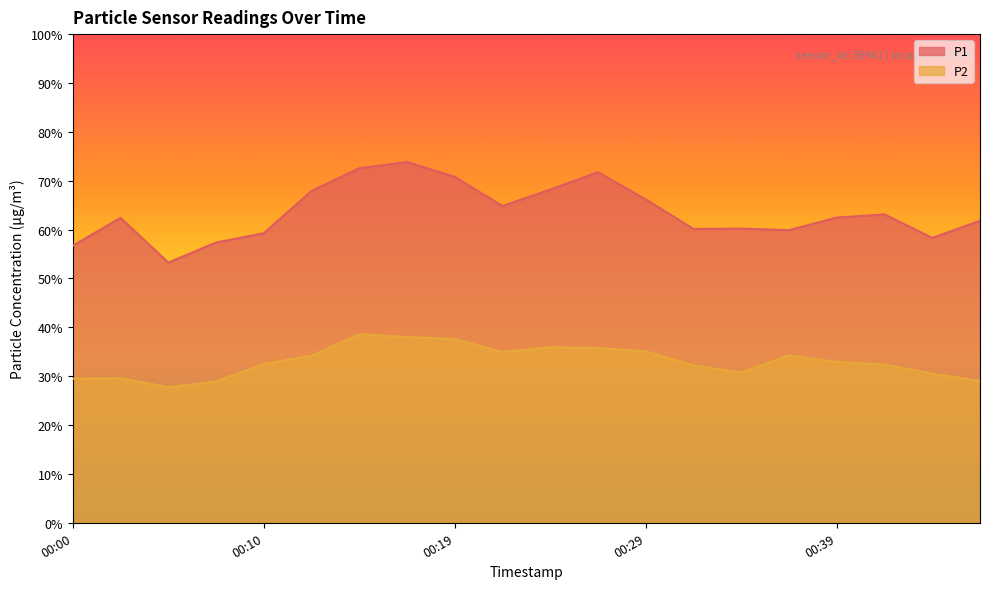

Reading left to right, transcribe all the data shown in this chart.

P1: 00:00=56.7	00:02=62.4	00:05=53.2	00:07=57.4	00:10=59.2	00:12=67.9	00:14=72.5	00:17=73.8	00:19=70.8	00:22=64.8	00:24=68.2	00:27=71.8	00:29=66.2	00:32=60.1	00:34=60.2	00:37=59.9	00:39=62.5	00:41=63.1	00:44=58.3	00:46=61.8
P2: 00:00=29.5	00:02=29.6	00:05=27.8	00:07=28.9	00:10=32.5	00:12=34.2	00:14=38.6	00:17=38.0	00:19=37.6	00:22=35.0	00:24=35.9	00:27=35.8	00:29=35.1	00:32=32.2	00:34=30.8	00:37=34.2	00:39=32.9	00:41=32.4	00:44=30.5	00:46=29.0